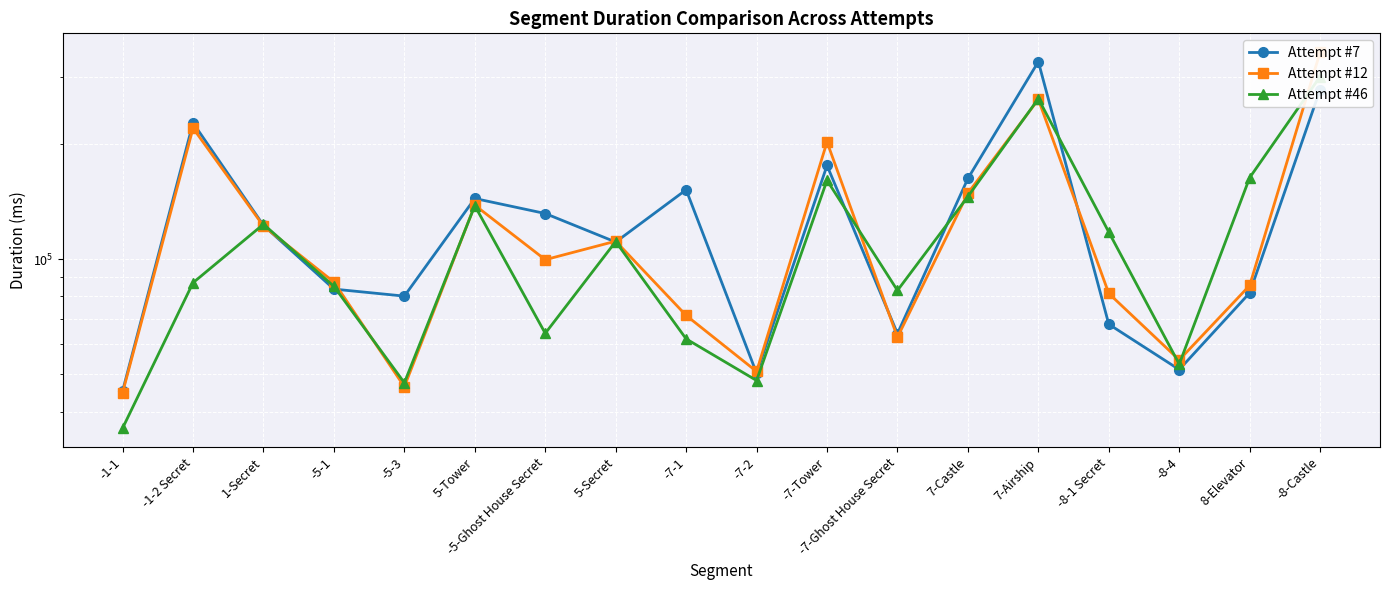

How many lines are shown in the chart?

3